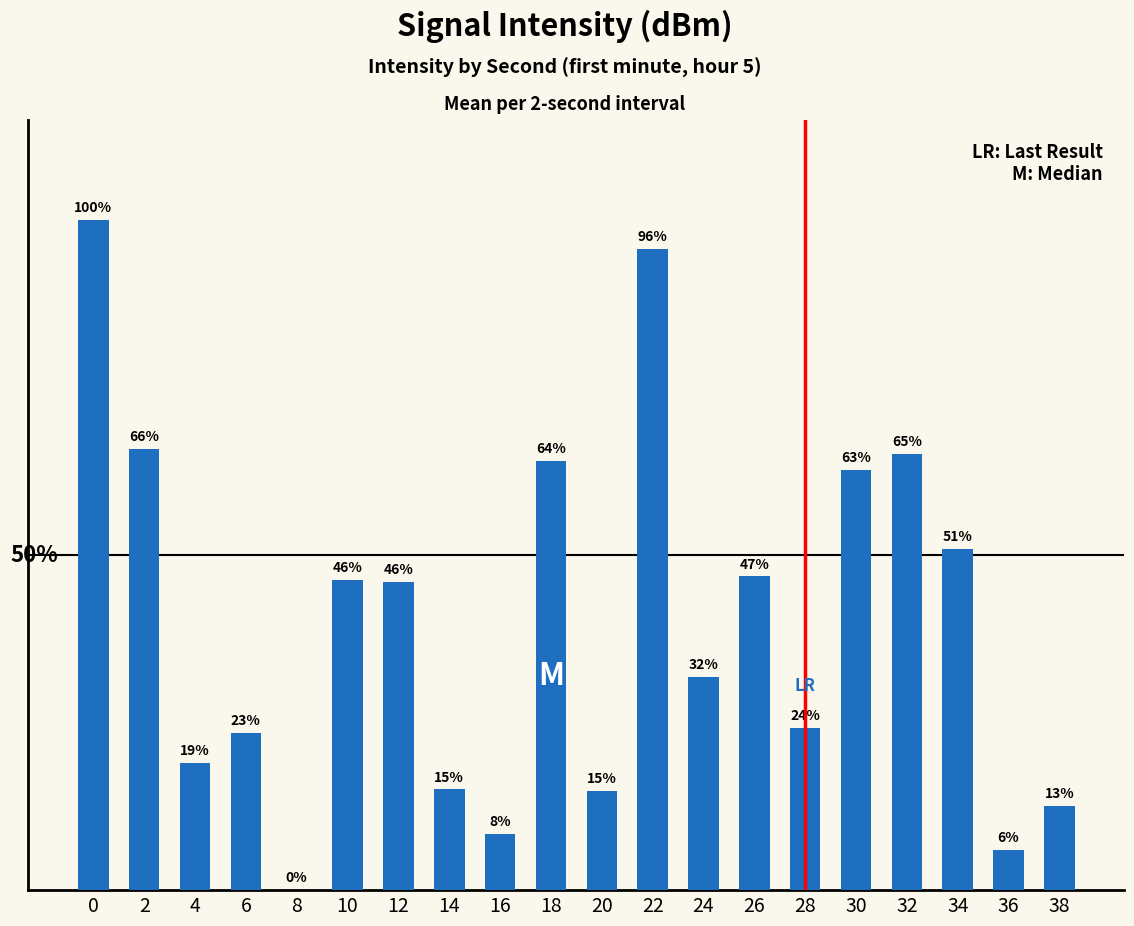

Where is the data nearest to the value 50?

34